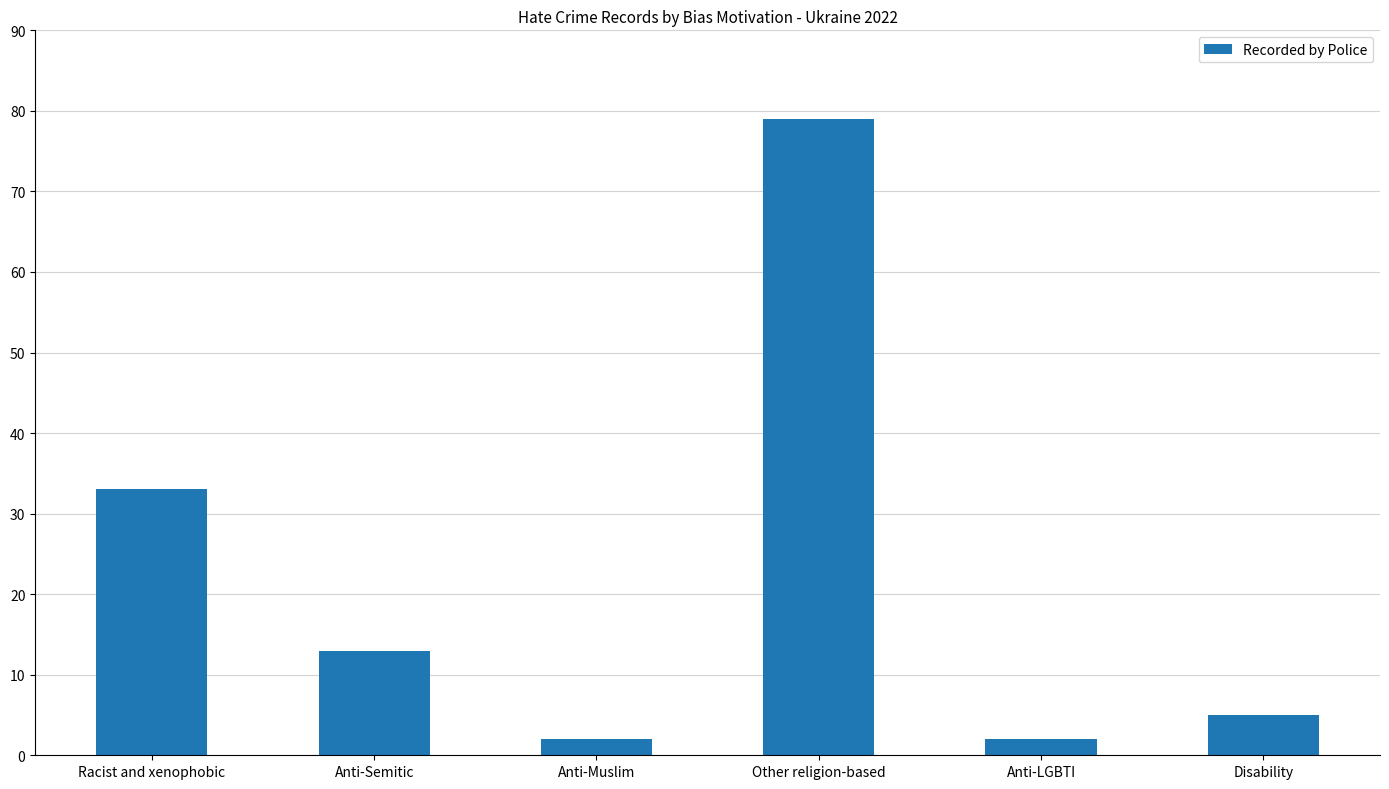

True or false: the data shows 2 at Disability.

False